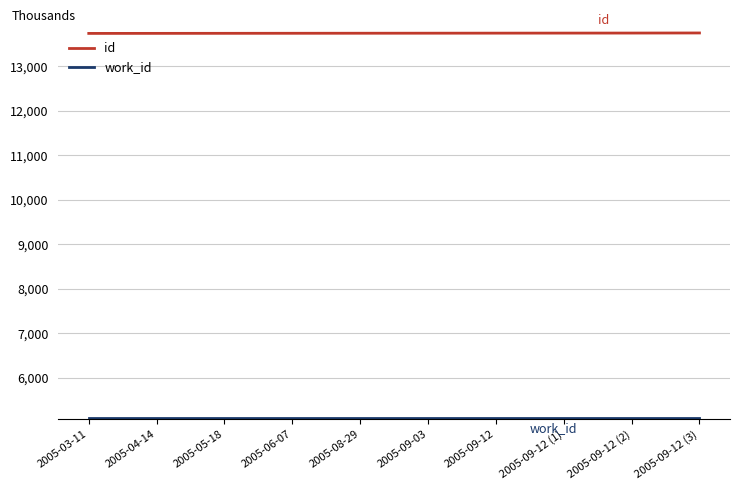

What is the spread (max minus min) of values at 2005-06-07?

8654